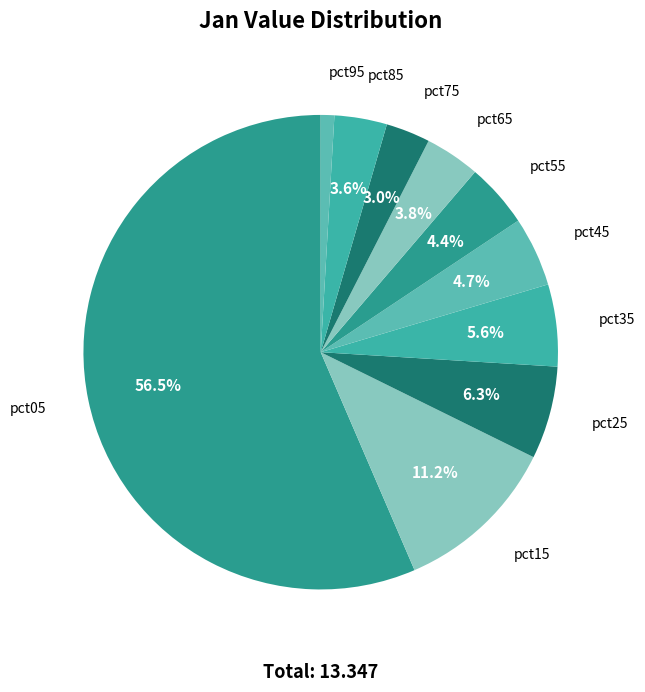

To the nearest percent, what is the difference between the pct25 and pct65 slice percentages?

3%